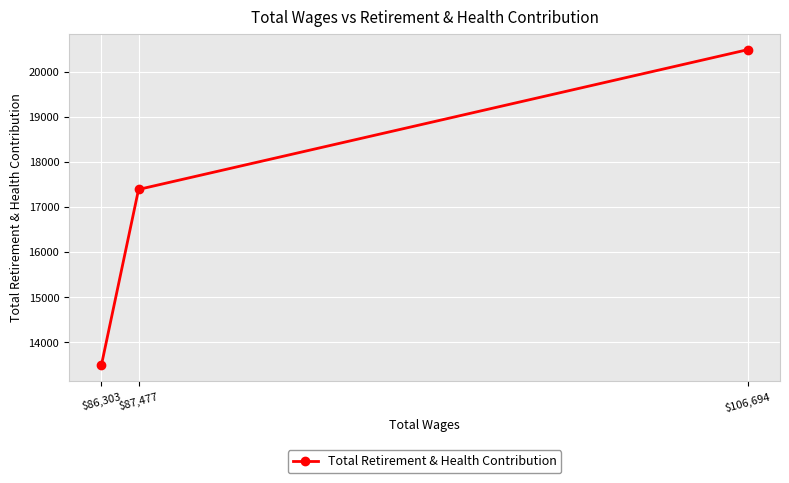

Reading left to right, extract all data points from this chart.

$86,303=13491	$87,477=17391	$106,694=20488